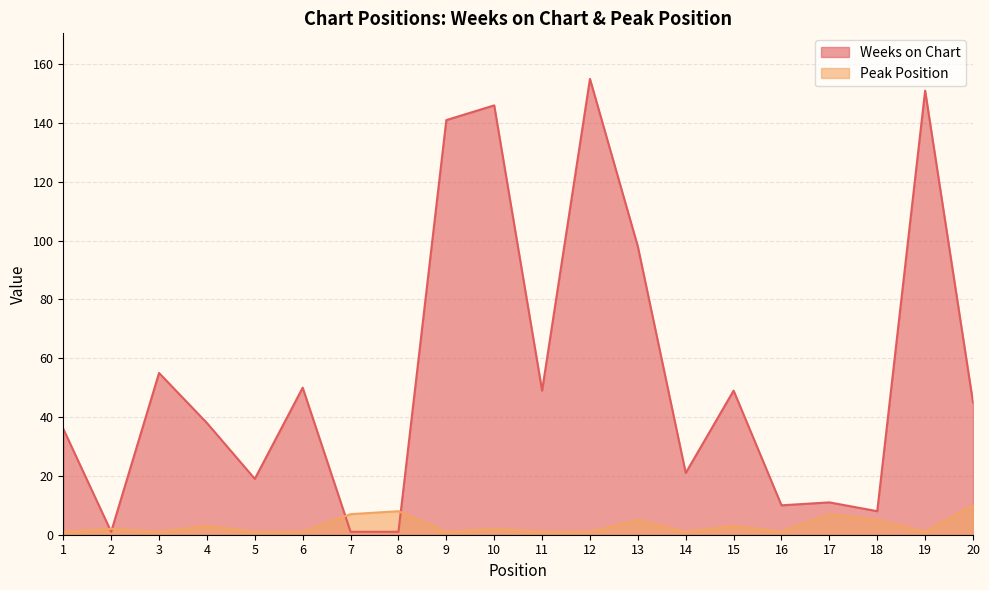

What is the difference between the highest and lowest values at 16?

9